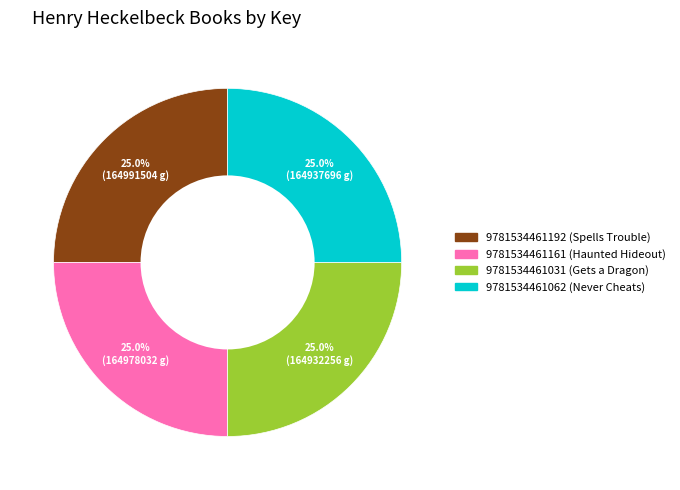

Does any single category account for the majority?

No